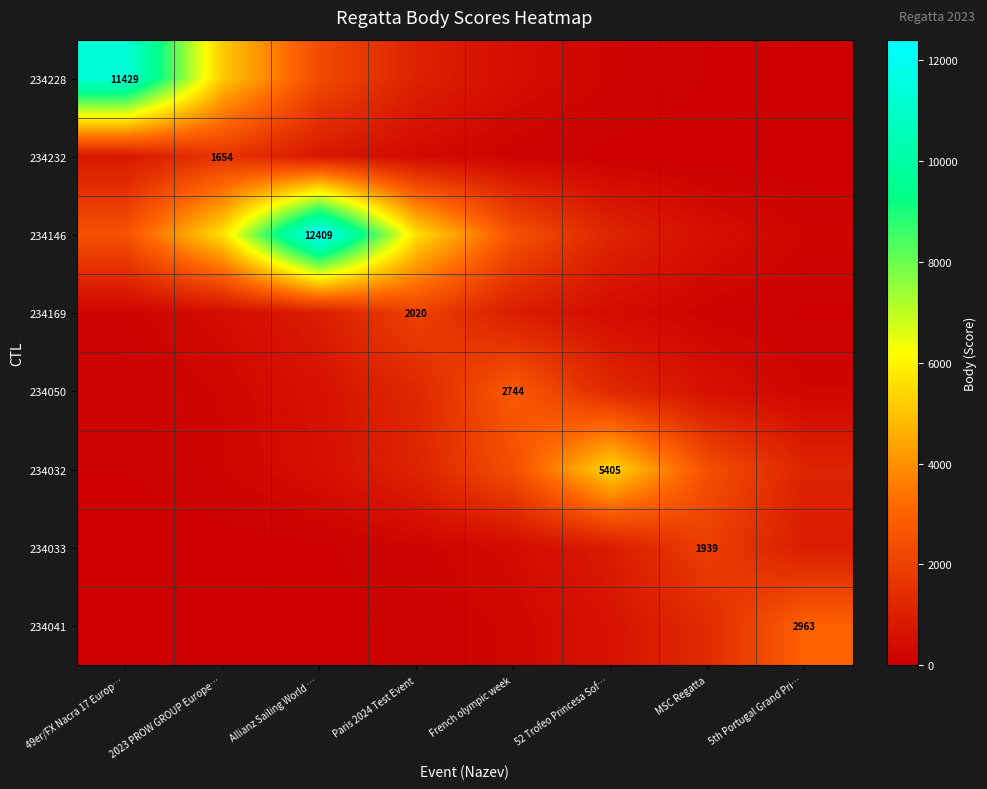

What is the total value across all series at 5th Portugal Grand Pri…?

5539.9